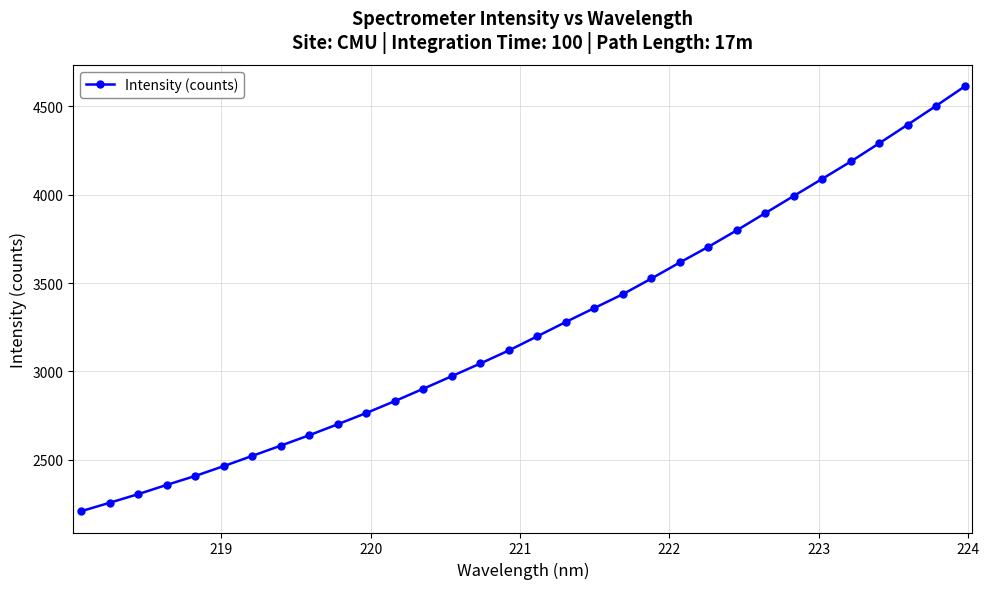

What is the difference between the maximum and minimum values?

2403.0